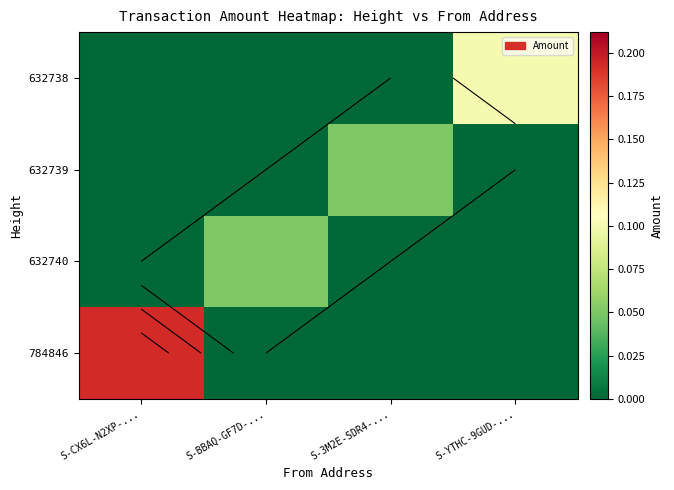

How many categories are shown in the chart?

4